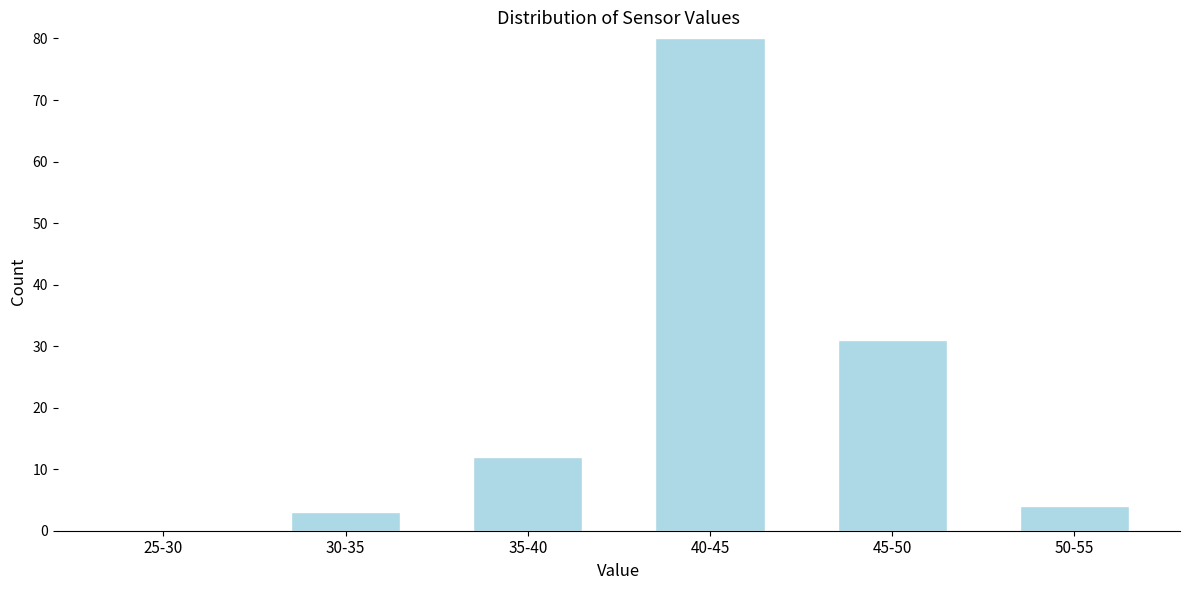

Reading left to right, list all the values displayed in this chart.

25-30=0	30-35=3	35-40=12	40-45=80	45-50=31	50-55=4